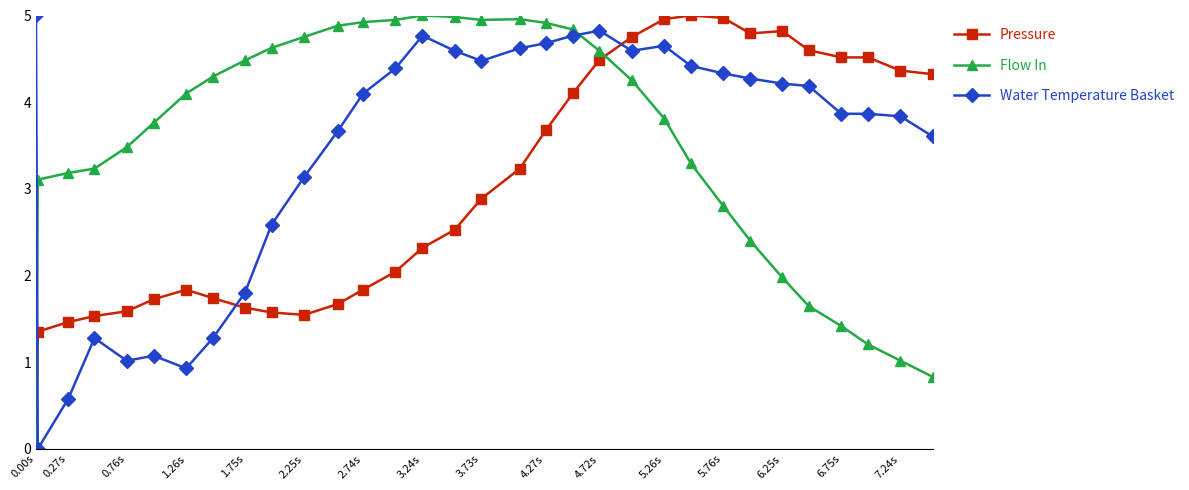

At how many categories does at least one series exceed 4?

27